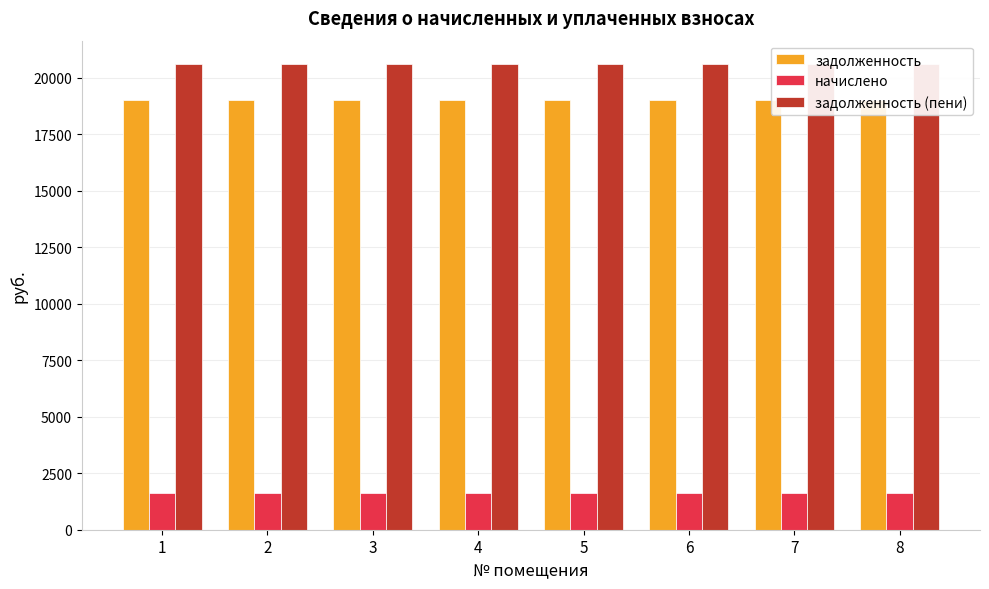

What is the sum of the задолженность (пени) values at 6 and 8?

41223.6